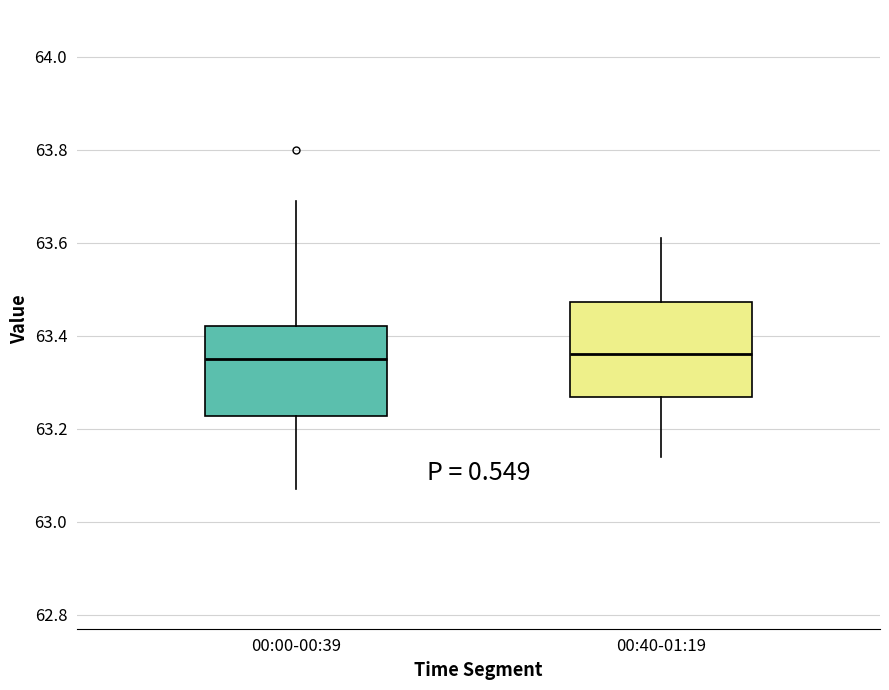

Reading left to right, transcribe this box plot: for each box, give where its median line is, the range the box spans, and where its two whiskers end, as read against the y-axis. The values are not printed on the chart, so give them approximately, as read against the axis.

00:00-00:39: median 63.36, box 63.22 to 63.42, whiskers 63.08 to 63.70
00:40-01:19: median 63.36, box 63.26 to 63.48, whiskers 63.14 to 63.62